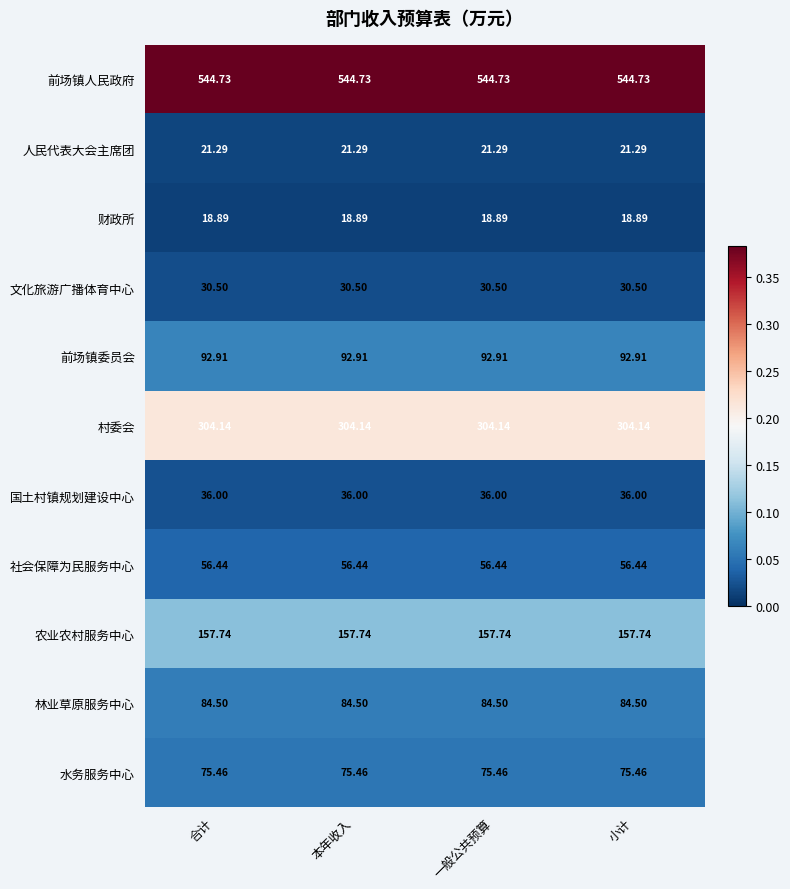

Is the value of 财政所 at 小计 greater than the value of 前场镇人民政府 at 小计?

No